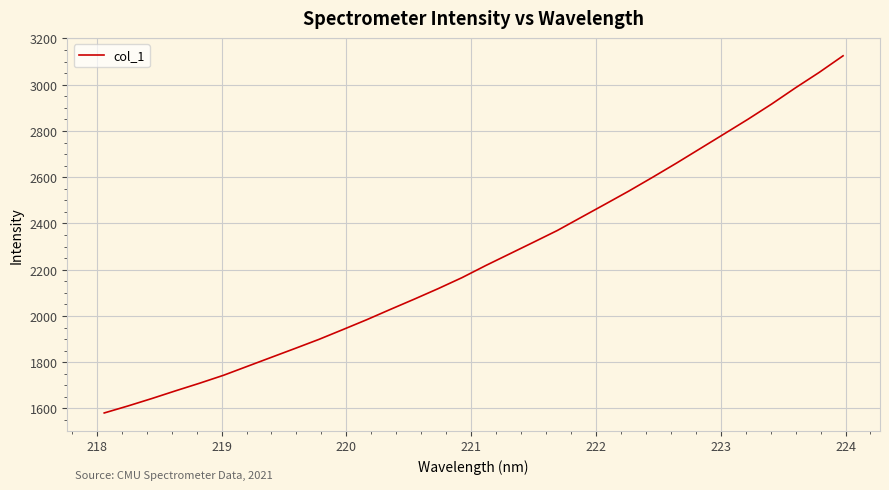

Reading left to right, list all the values displayed in this chart.

1580.6	1611.0	1643.1	1676.6	1709.3	1743.5	1782.3	1821.0	1859.6	1898.7	1940.9	1983.6	2028.6	2072.8	2118.2	2165.7	2218.2	2268.5	2318.8	2369.6	2426.4	2482.9	2540.0	2599.7	2660.8	2723.9	2787.0	2850.4	2916.6	2986.5	3053.6	3125.1